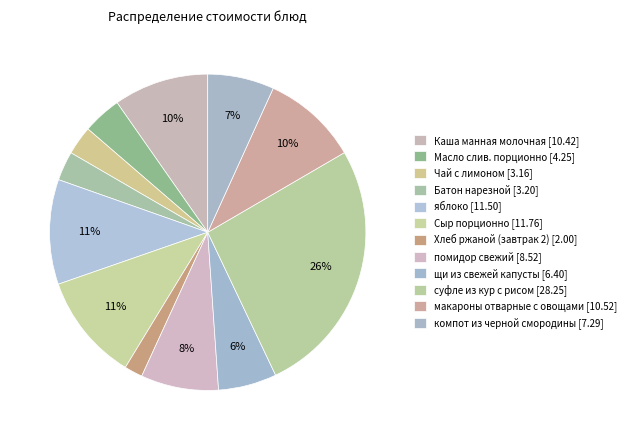

Is it true that щи из свежей капусты is 11% of the pie?

False